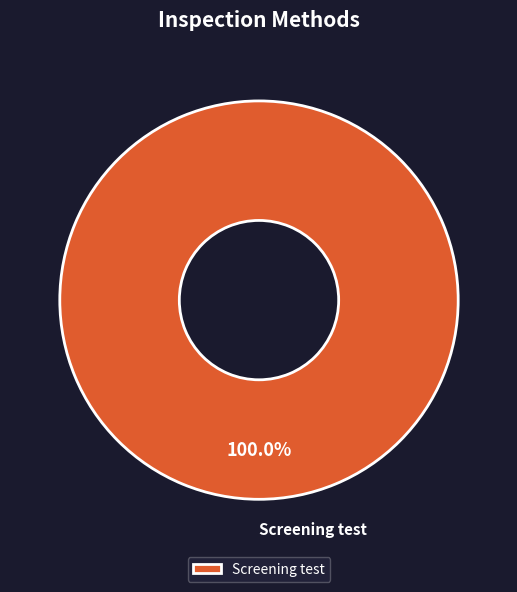

Rank the categories by value from highest to lowest.

Screening test